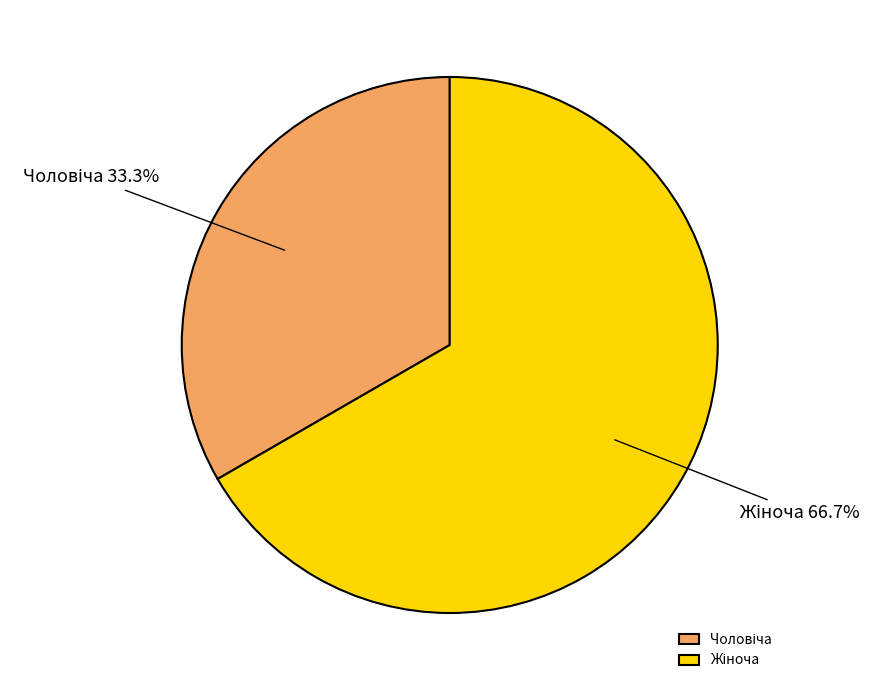

Does any single category account for the majority?

Yes